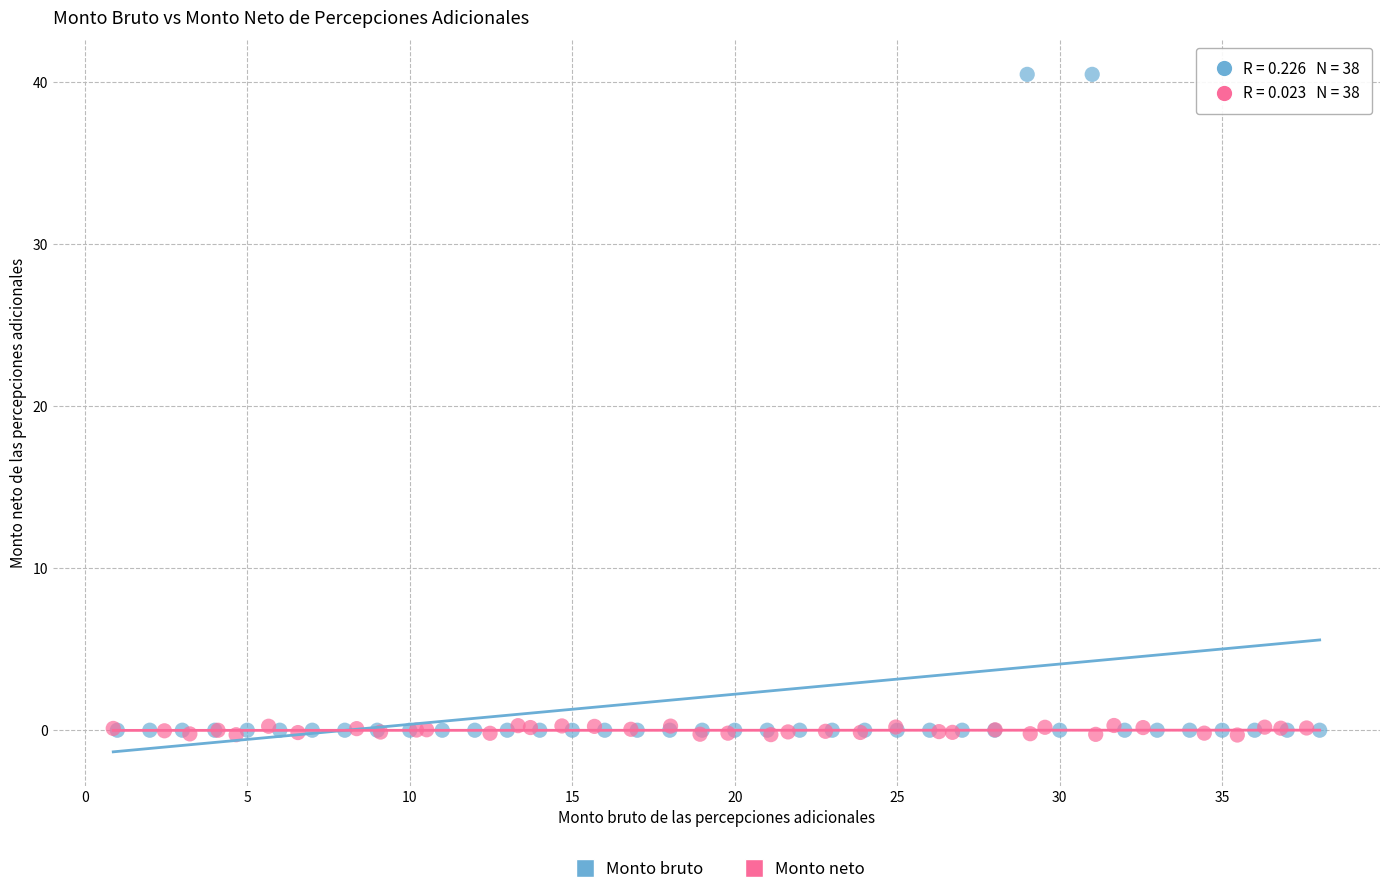

What are all the series names shown in the legend?

Monto bruto, Monto neto